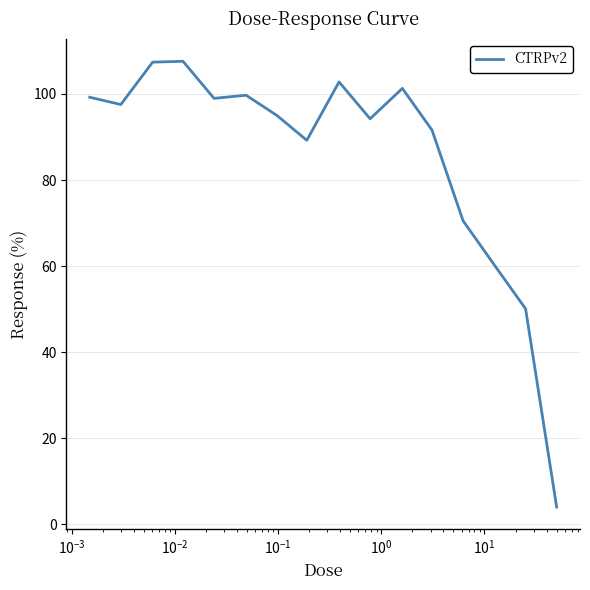

What is the difference between the maximum and minimum values?

103.6